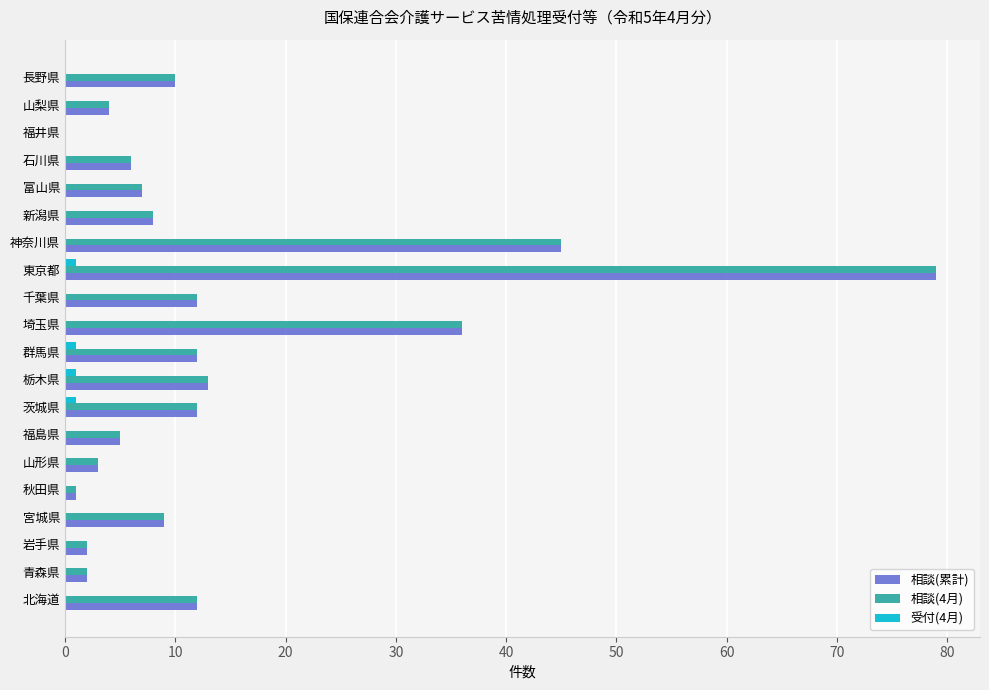

How many values in 相談(4月) are above zero?

19